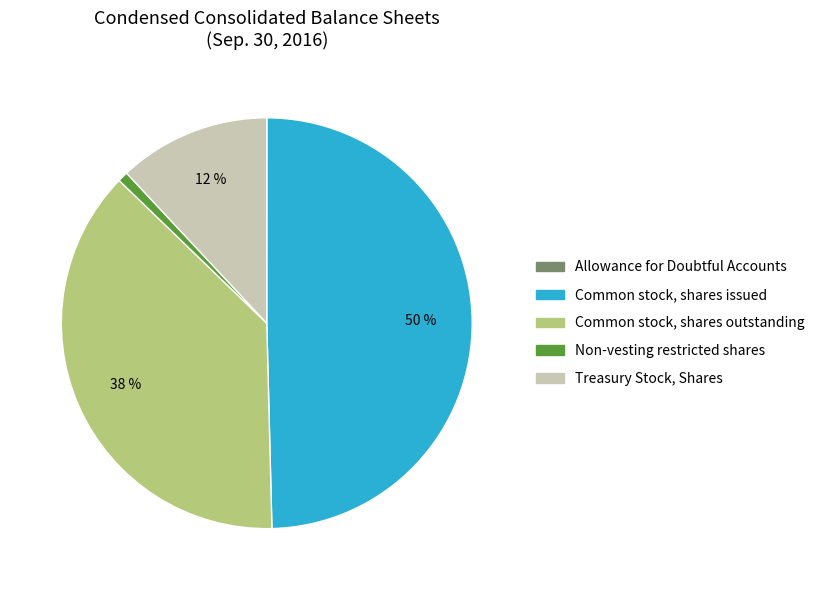

To the nearest percent, what is the combined percentage of Common stock, shares outstanding and Common stock, shares issued?

87%